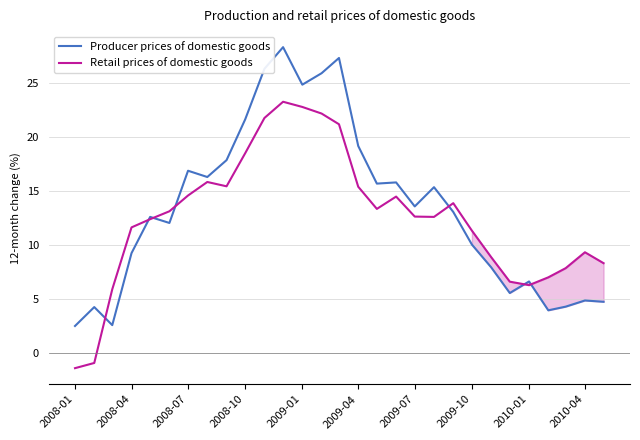

How many lines are shown in the chart?

2